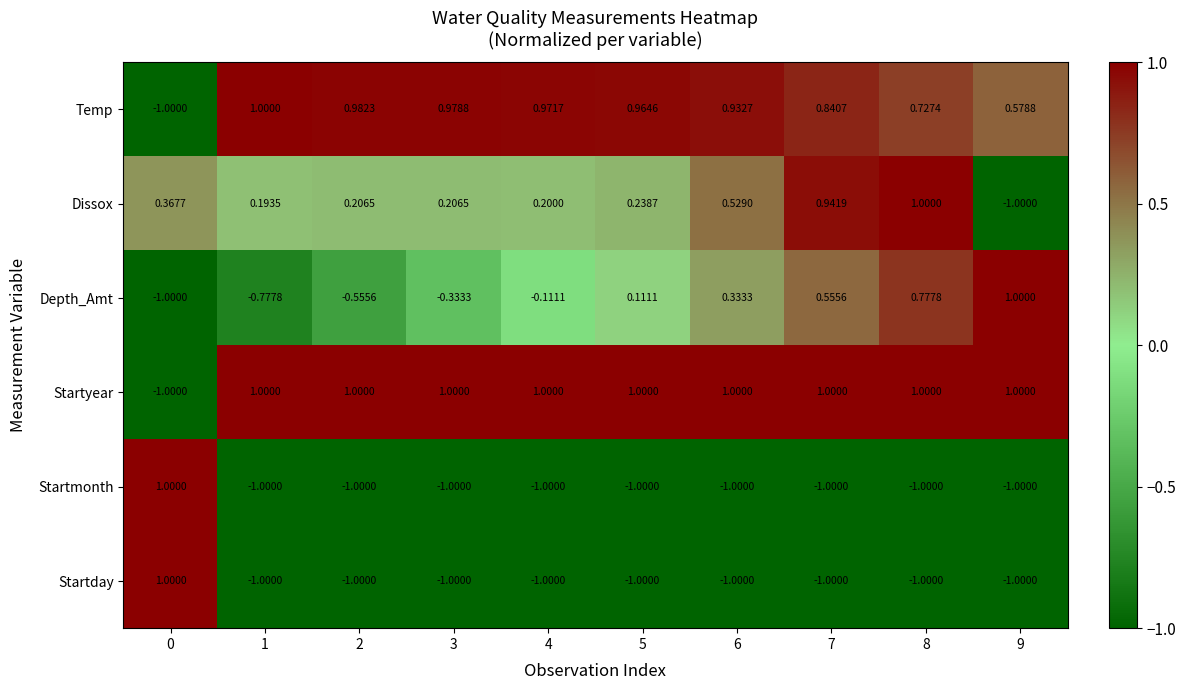

Is the value of Startmonth at 3 greater than the value of Dissox at 1?

No